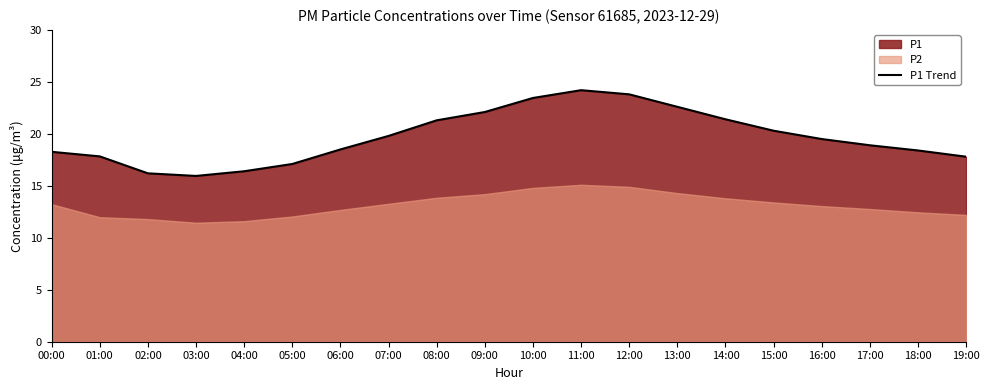

Where does the data first go above 19?

07:00